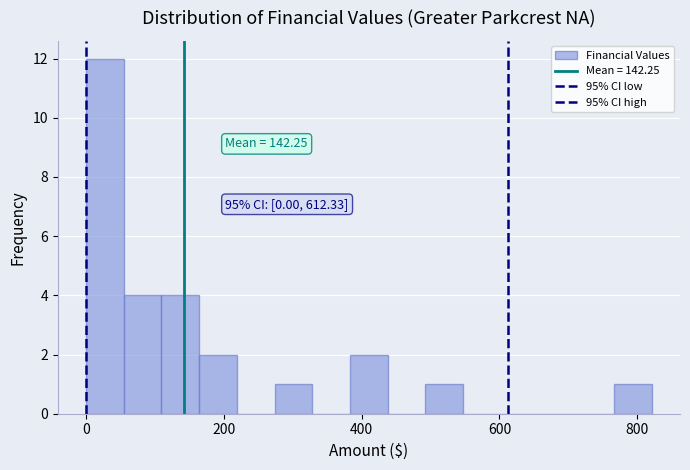

Around what value on the x-axis is the tallest bar? Give the approximate position of its centre, as read against the axis.

20